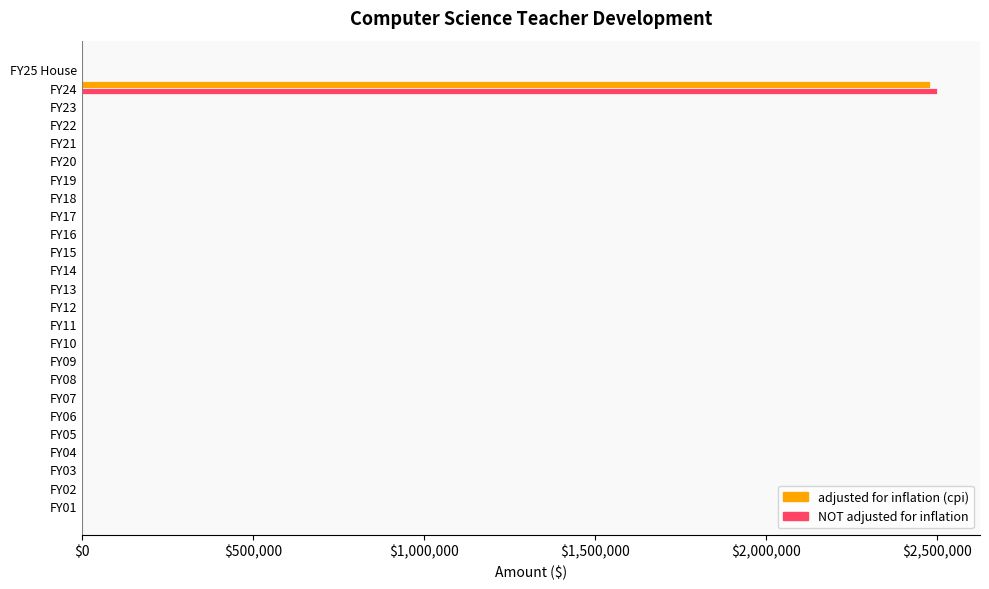

The value of NOT adjusted for inflation at FY06 is -927949. True or false?

False